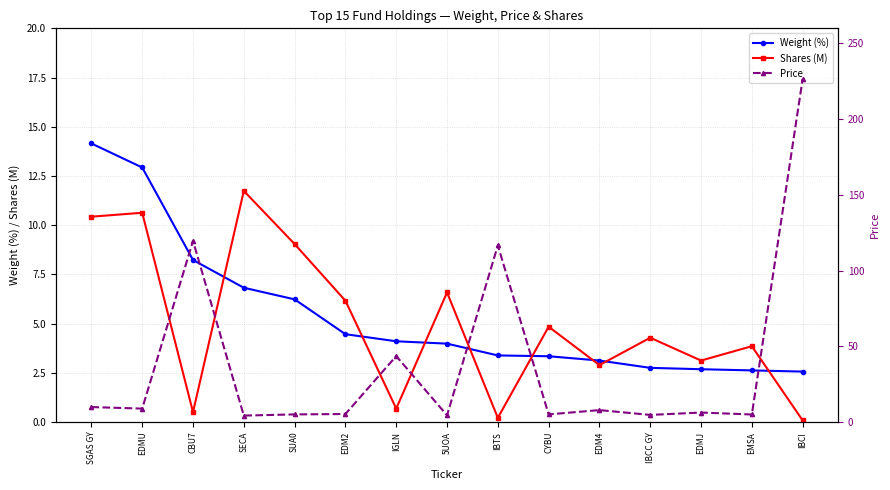

Rank the categories by Shares (M) value from highest to lowest.

SECA, EDMU, SGAS GY, SUA0, 5UOA, EDM2, CYBU, IBCC GY, EMSA, EDMJ, EDM4, IGLN, CBU7, IBTS, IBCI